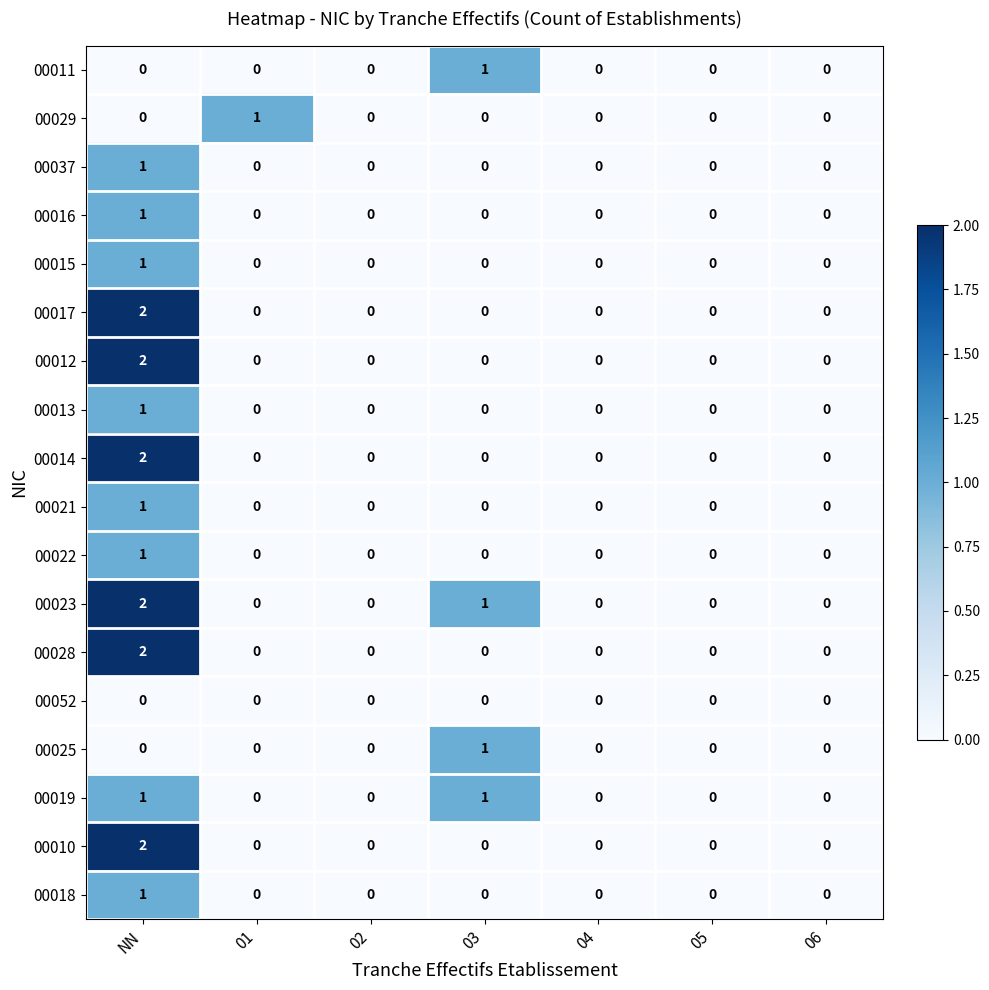

How many 00014 values are between 0 and 1?

6